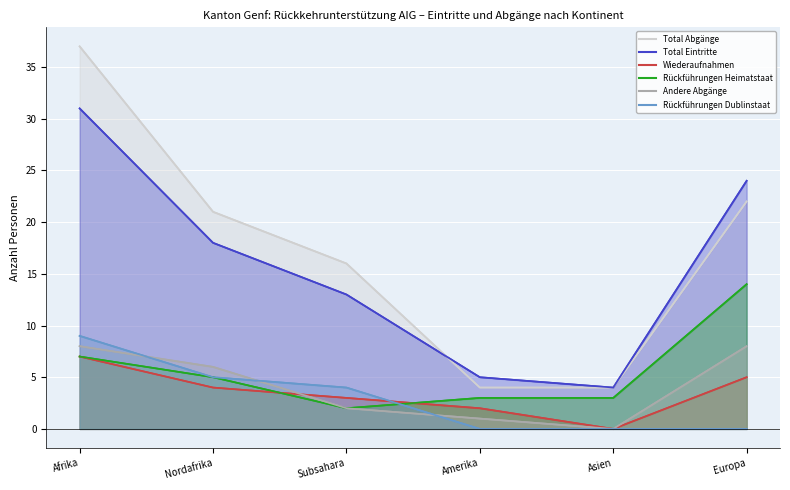

True or false: Andere Abgänge and Rückführungen Dublinstaat cross at least once.

True